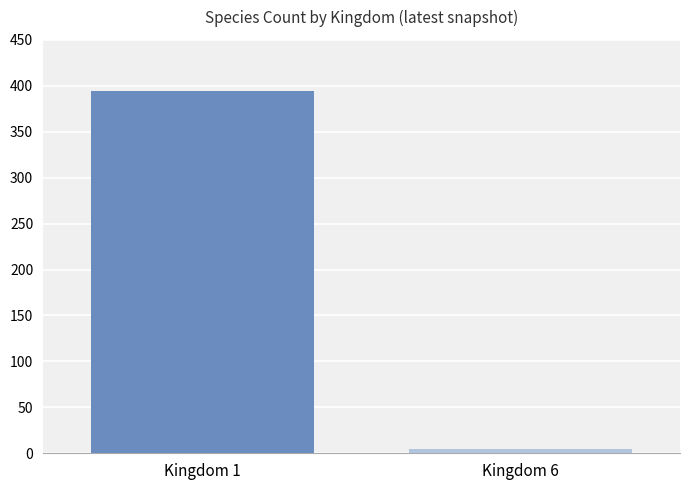

What is the maximum value shown in the chart?

394